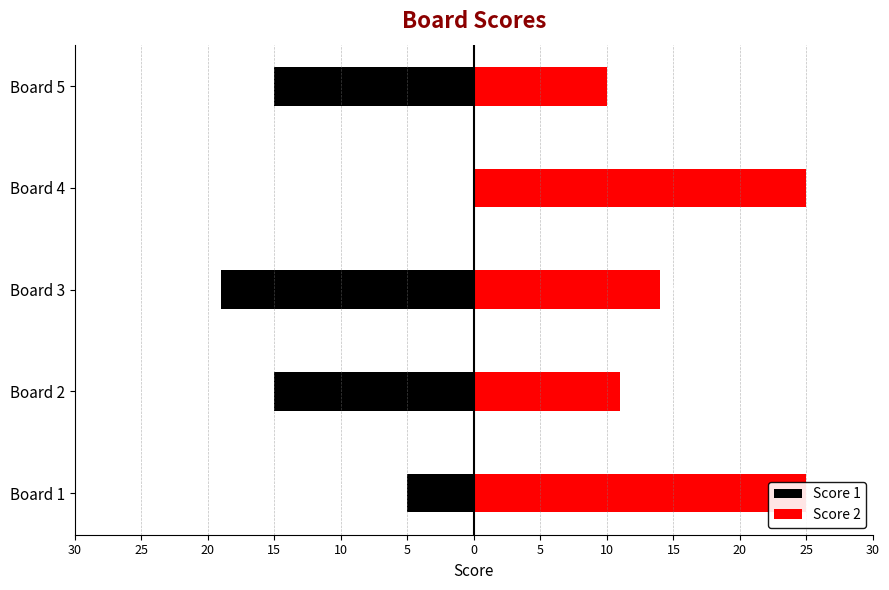

Rank the series by their average value, from lowest to highest.

Score 1, Score 2